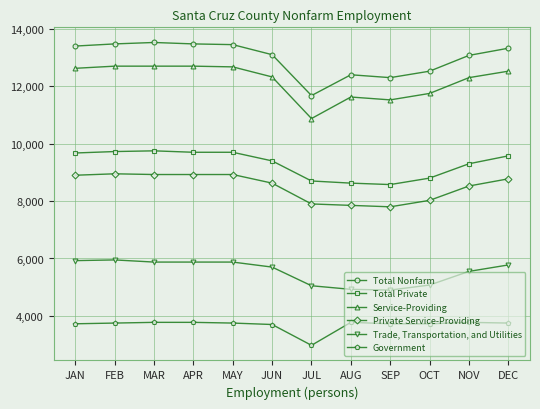

The Government series shows 3750 at DEC. True or false?

True